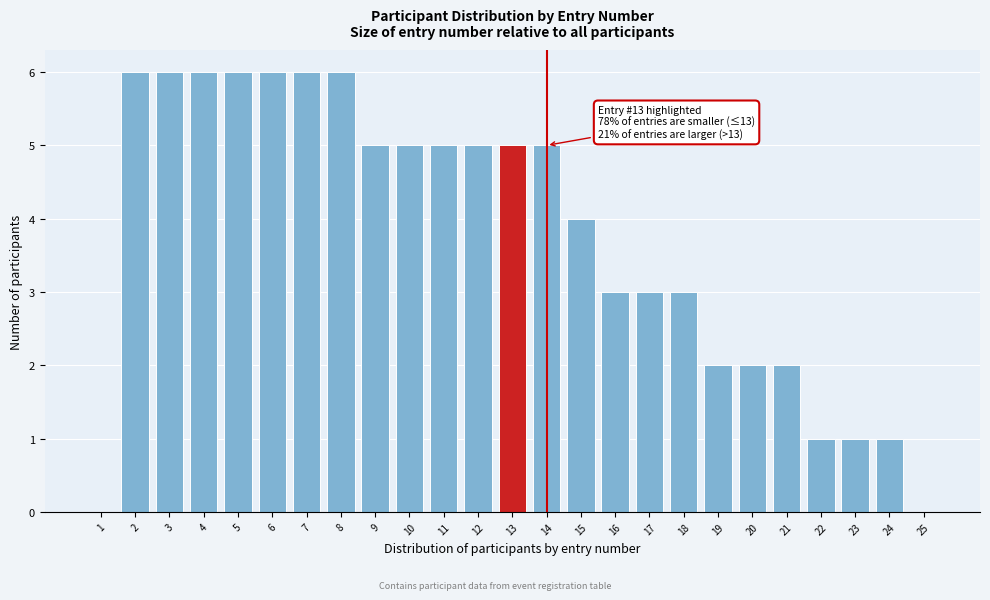

Reading left to right, list all the values displayed in this chart.

1=0	2=6	3=6	4=6	5=6	6=6	7=6	8=6	9=5	10=5	11=5	12=5	13=5	14=5	15=4	16=3	17=3	18=3	19=2	20=2	21=2	22=1	23=1	24=1	25=0